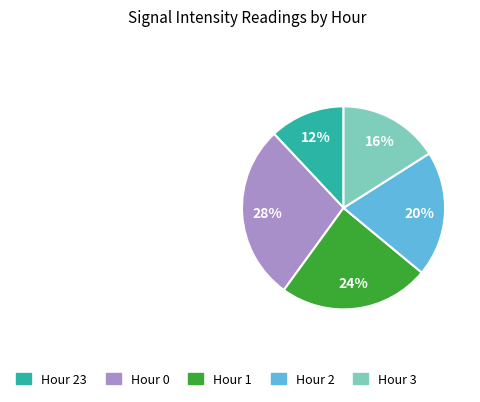

To the nearest percent, what is the difference between the largest and smallest slice percentages?

16%